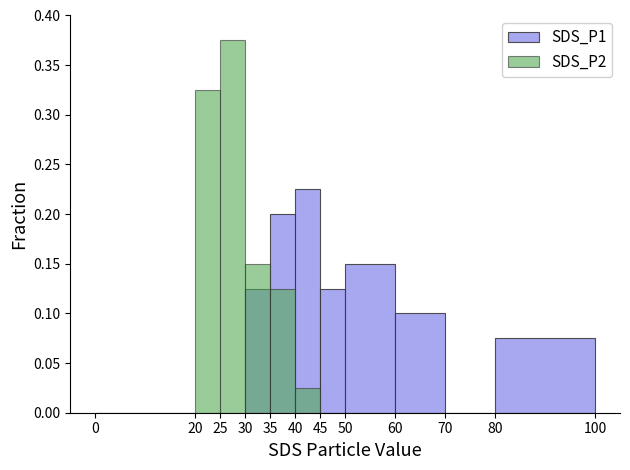

At which category is the sum across all series the highest?

25